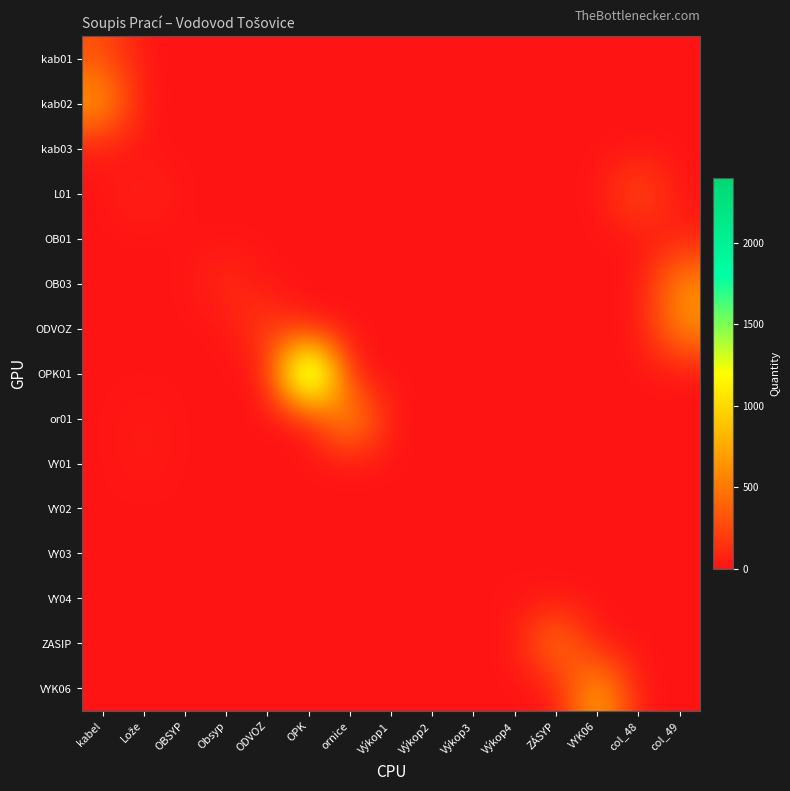

At which category is the sum across all series the highest?

OPK